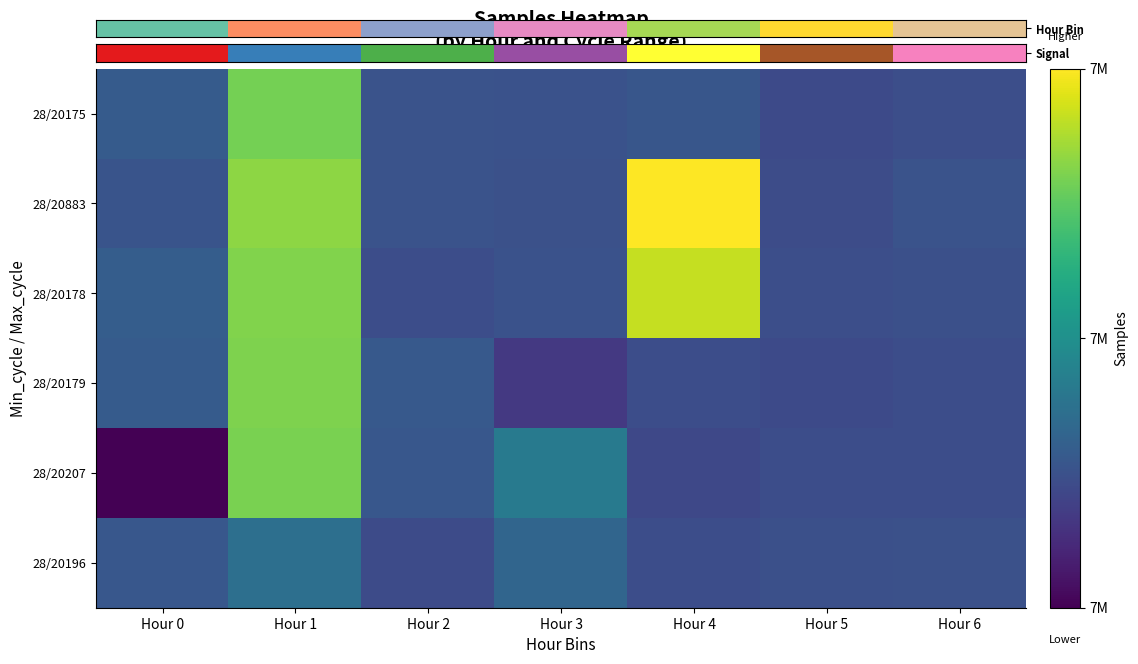

Rank the series at Hour 1 from highest to lowest value.

28/20883, 28/20178, 28/20179, 28/20207, 28/20196, Hour Bin